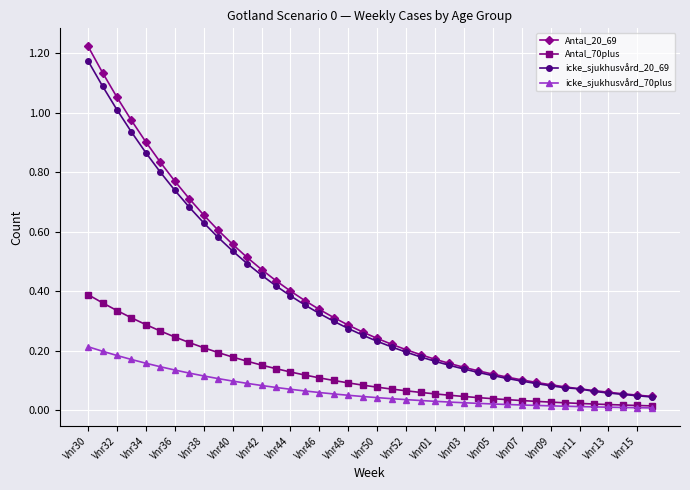

True or false: icke_sjukhusvård_70plus and icke_sjukhusvård_20_69 cross at least once.

False